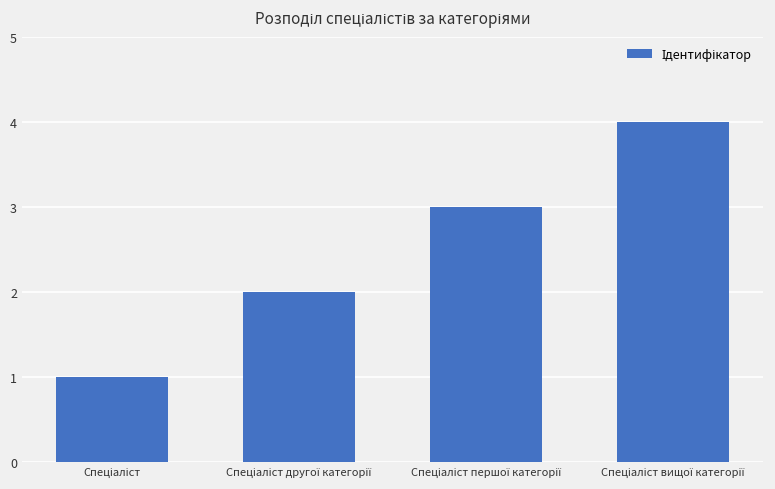

What is the greatest value displayed?

4